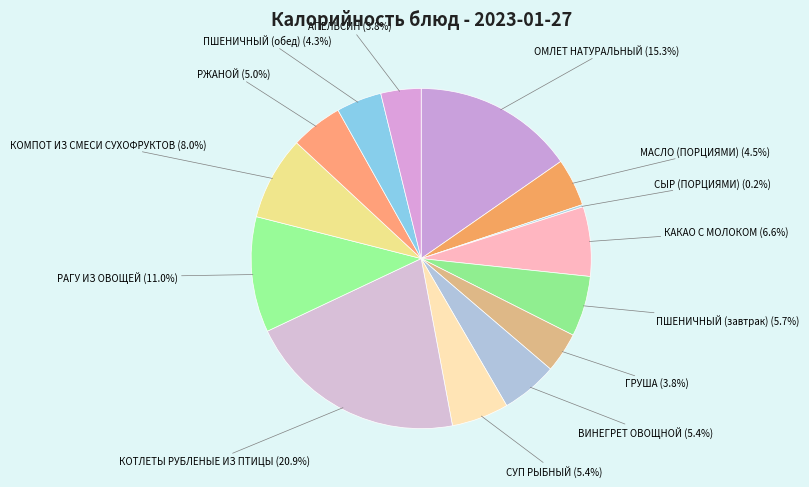

Between АПЕЛЬСИН and ПШЕНИЧНЫЙ (завтрак), which is larger?

ПШЕНИЧНЫЙ (завтрак)